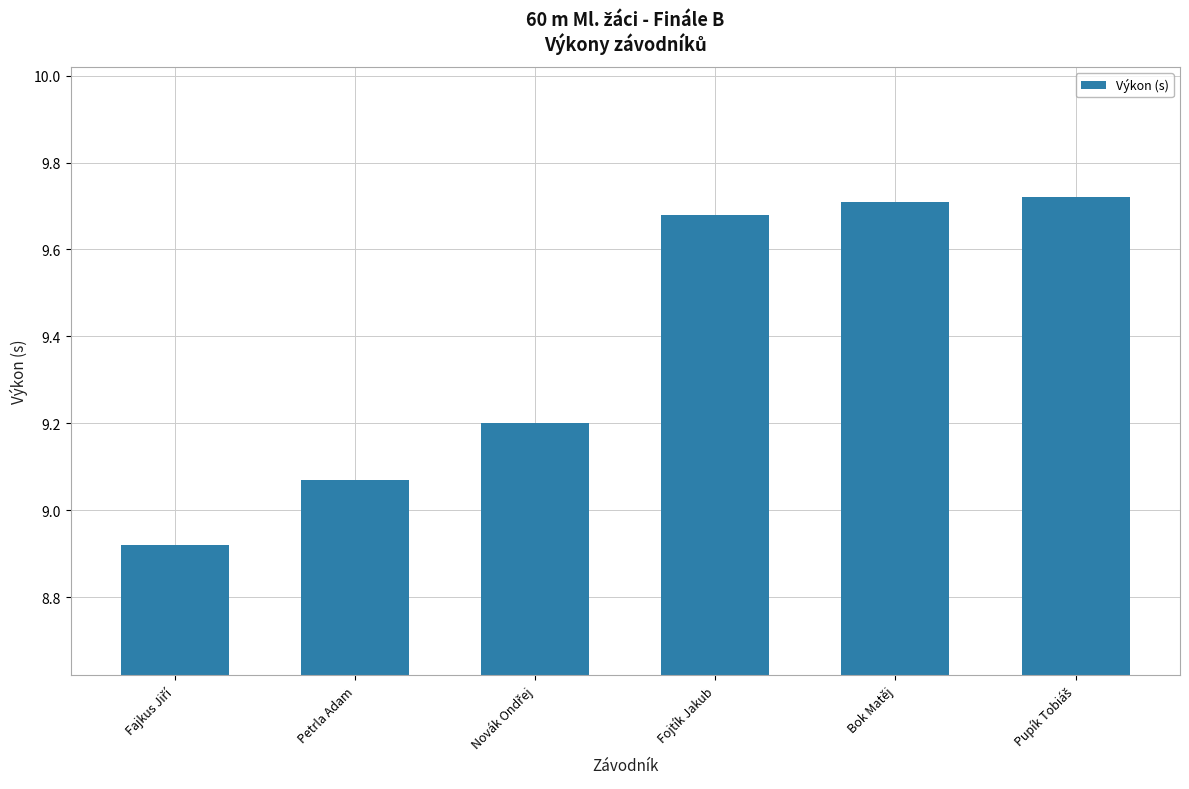

Which has a higher value, Bok Matěj or Petrla Adam?

Bok Matěj